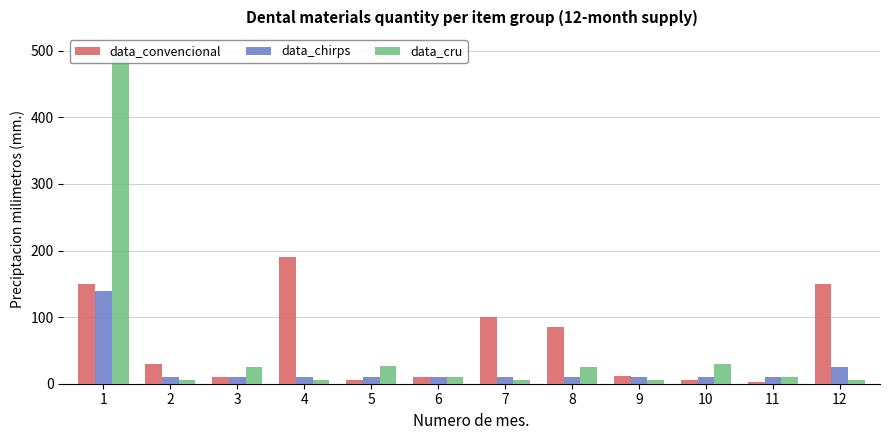

What is the spread (max minus min) of values at 3?

15